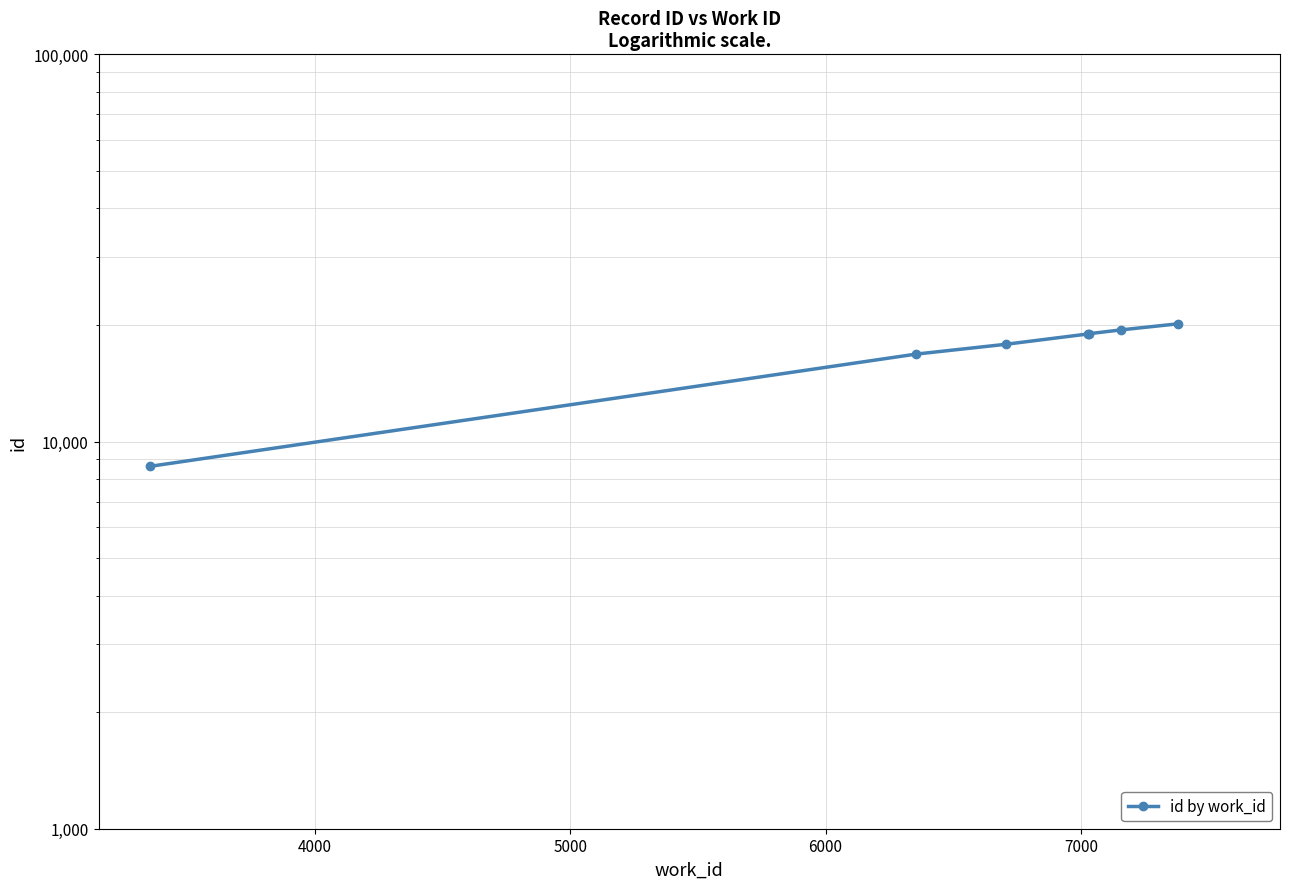

What is the value of the 5th point from the left?

18987